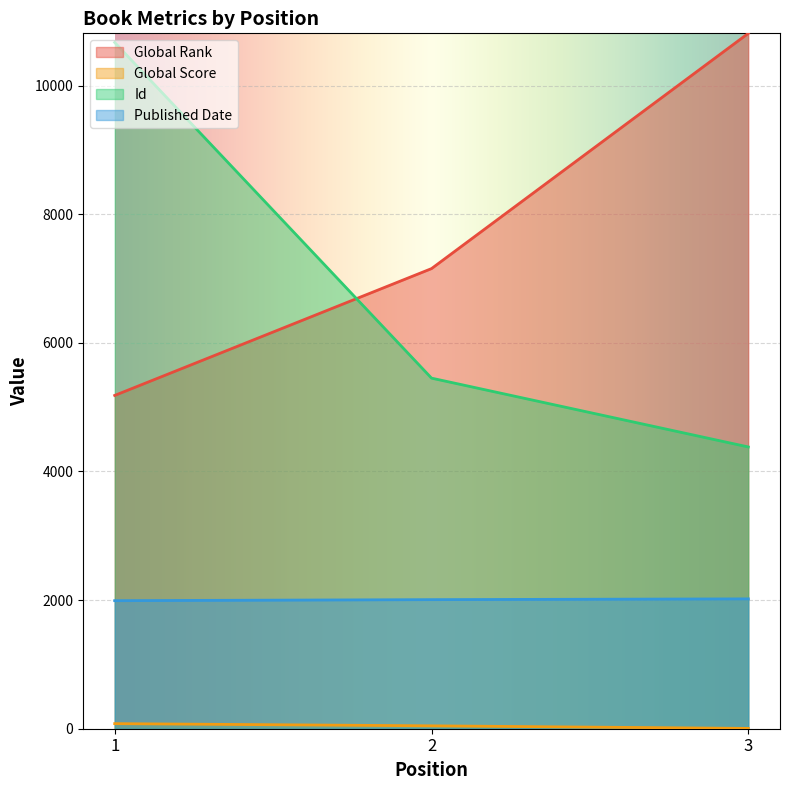

Does the chart display data point markers on the line(s)?

No